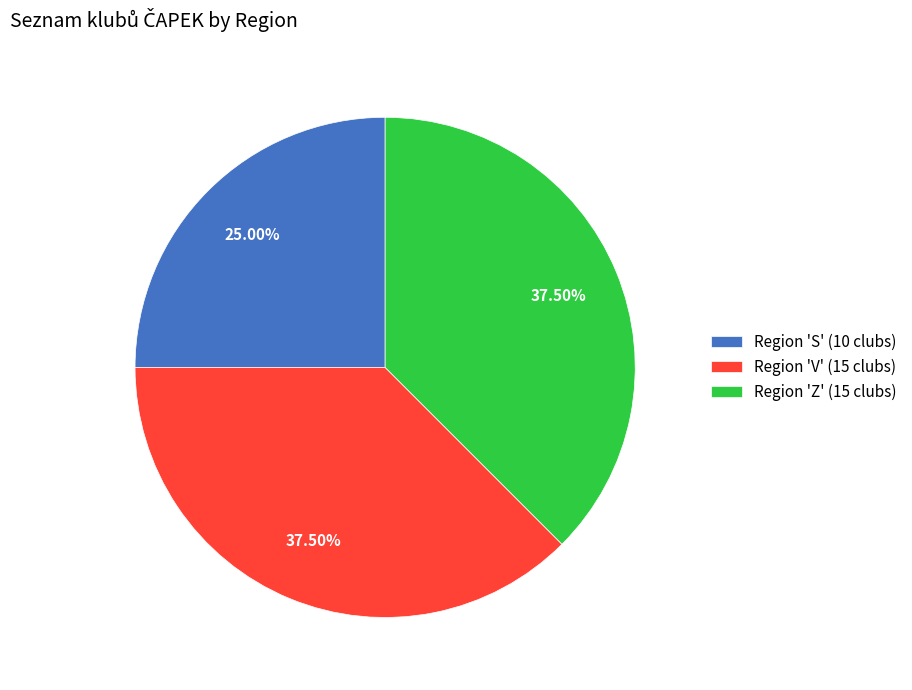

Between Region 'S' (10 clubs) and Region 'Z' (15 clubs), which is larger?

Region 'Z' (15 clubs)